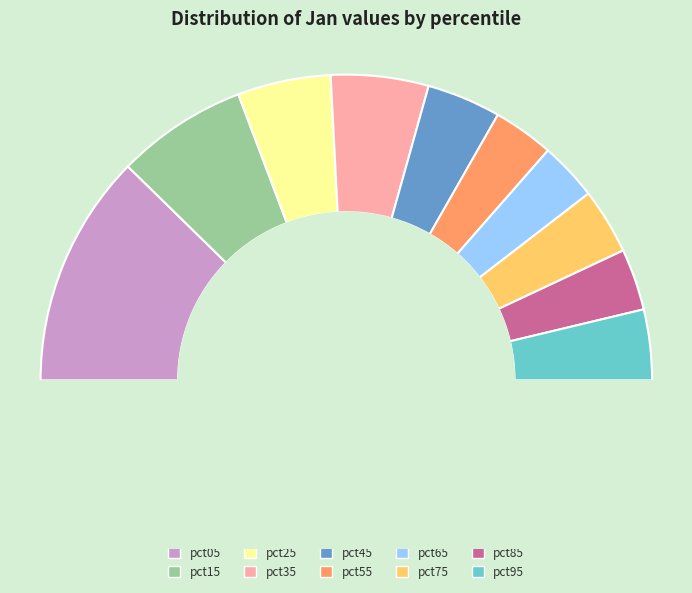

How much of the chart is everything except pct15?

86.2%